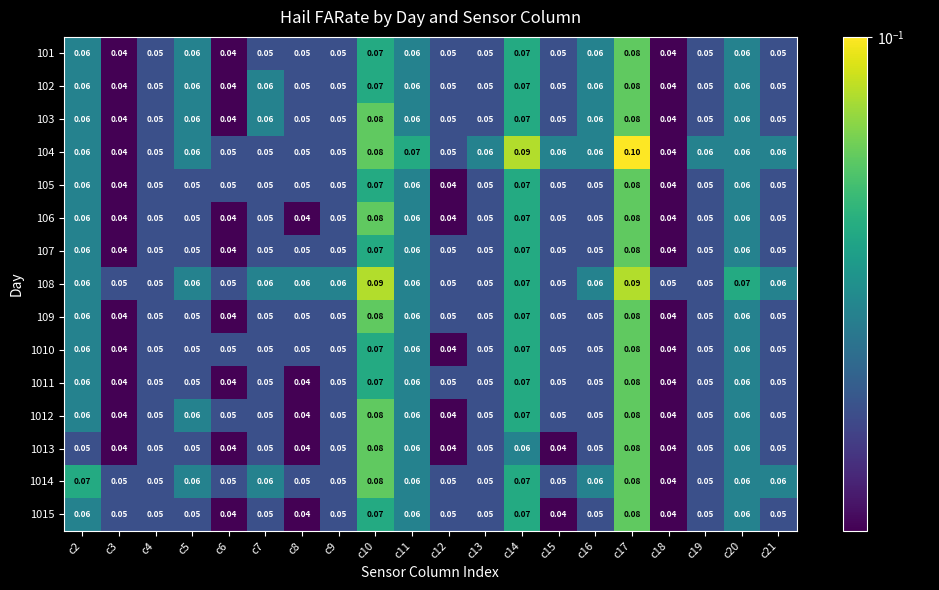

Is the value of 1014 at c20 greater than the value of 108 at c3?

Yes